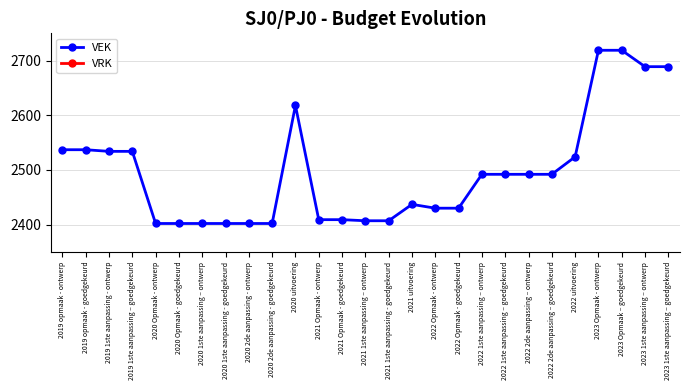

Does the chart have visible grid lines?

Yes